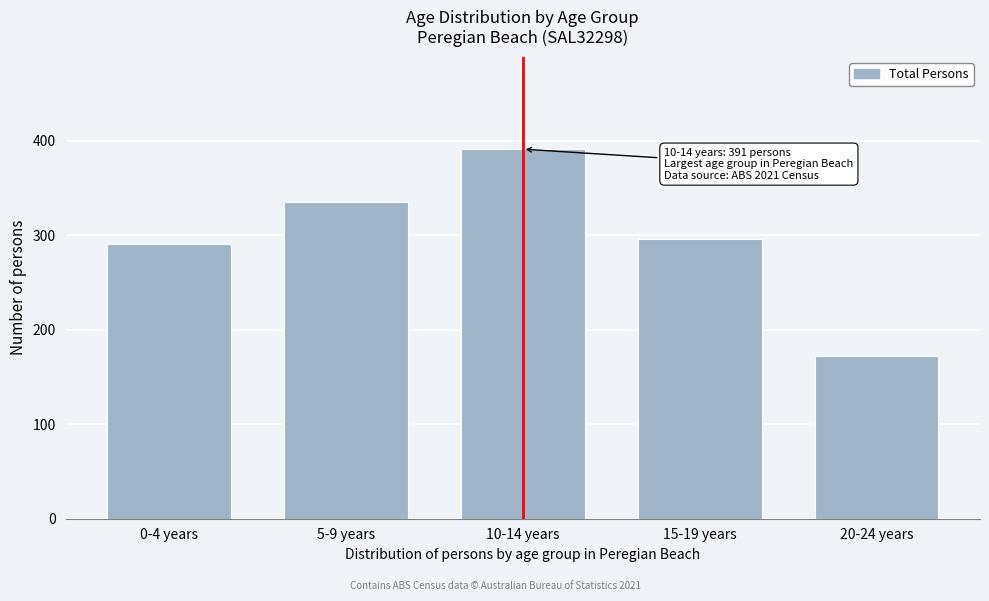

Reading left to right, extract all data points from this chart.

291	335	391	296	172